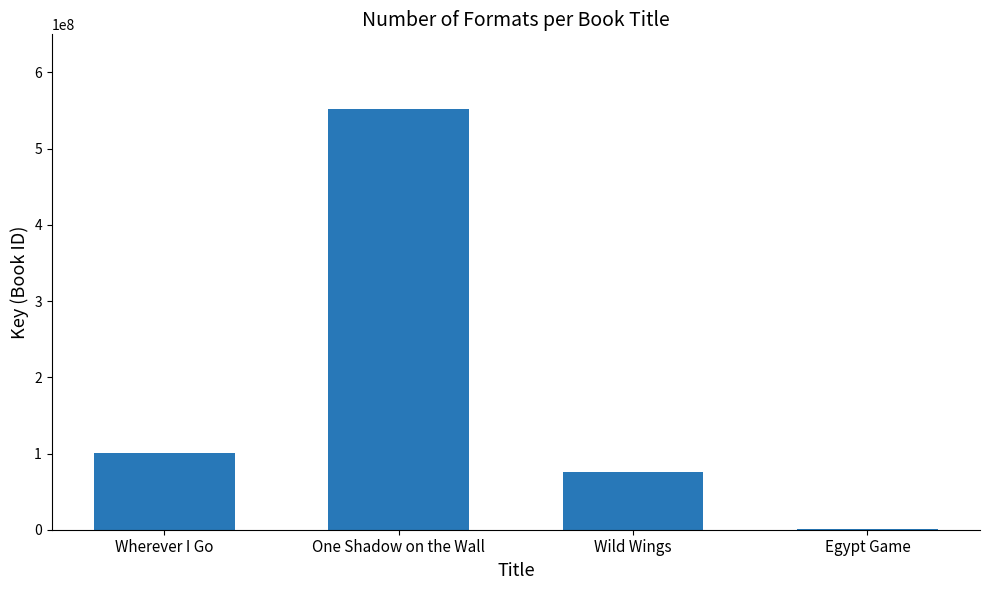

What is the maximum value shown in the chart?

552304373